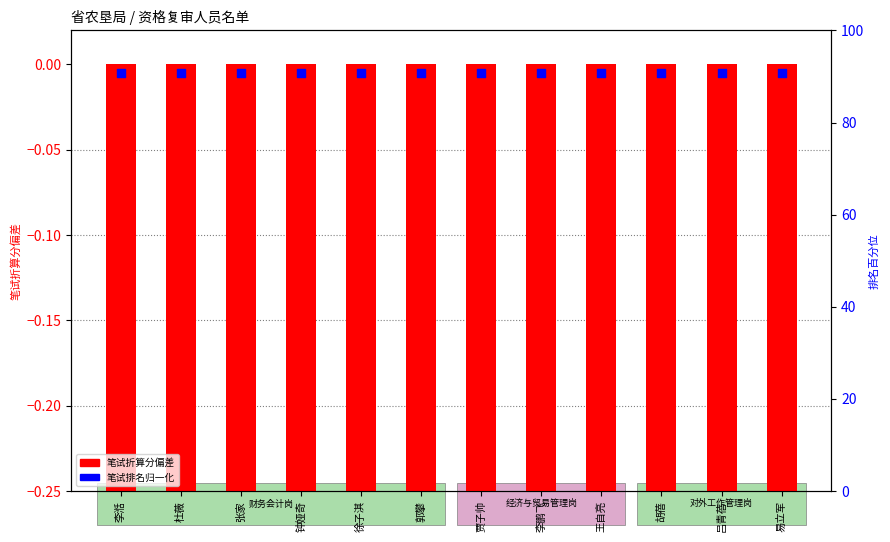

Which series contains the highest Y value?

笔试排名(归一)